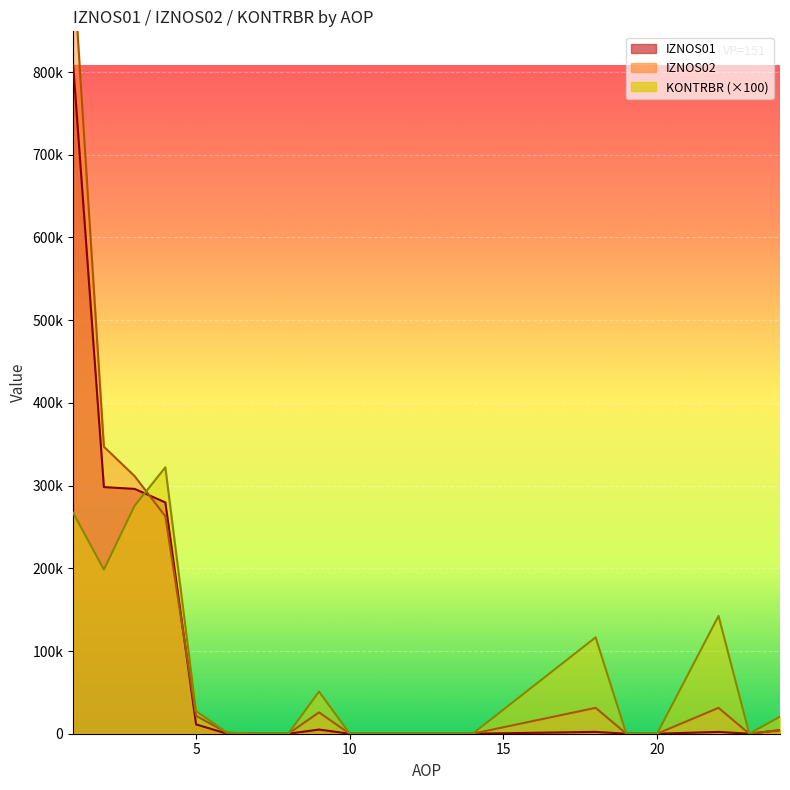

At how many categories does at least one series exceed 453000?

1